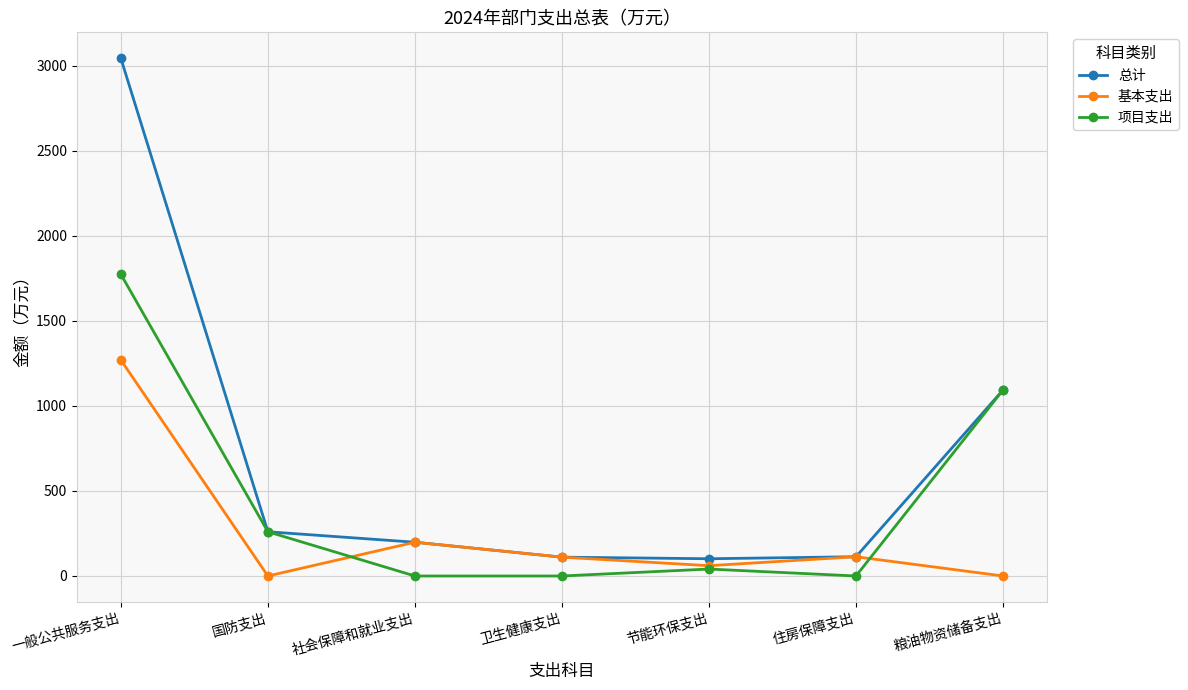

What is the average value of the 项目支出 series?

452.5